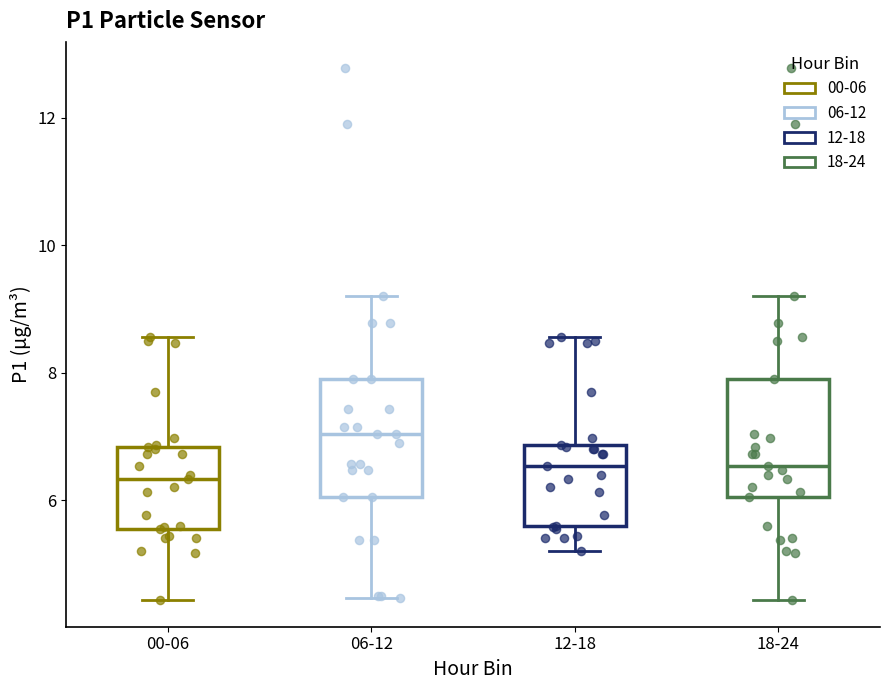

Which box has the highest median line?

06-12